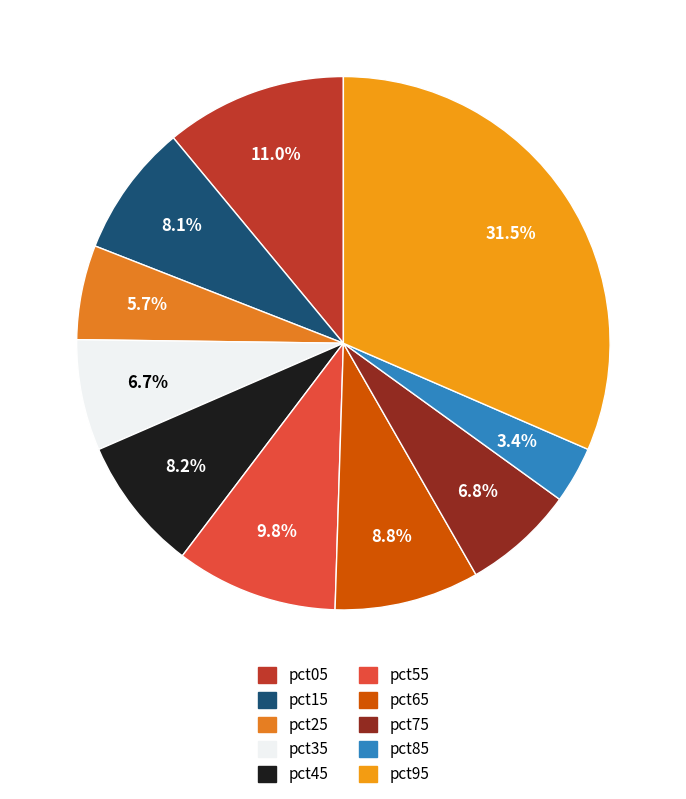

Is there a majority slice in this chart?

No